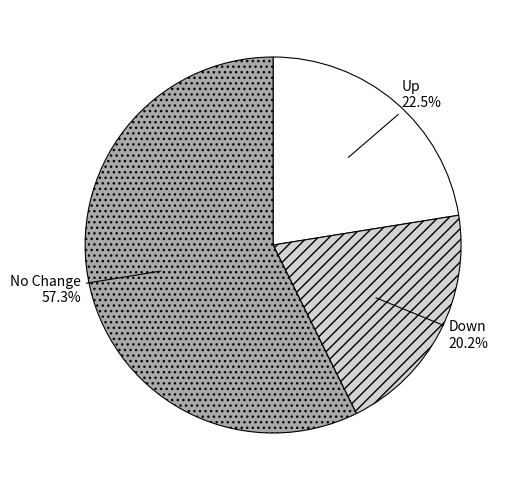

What percentage is NOT represented by Up?

79.8%